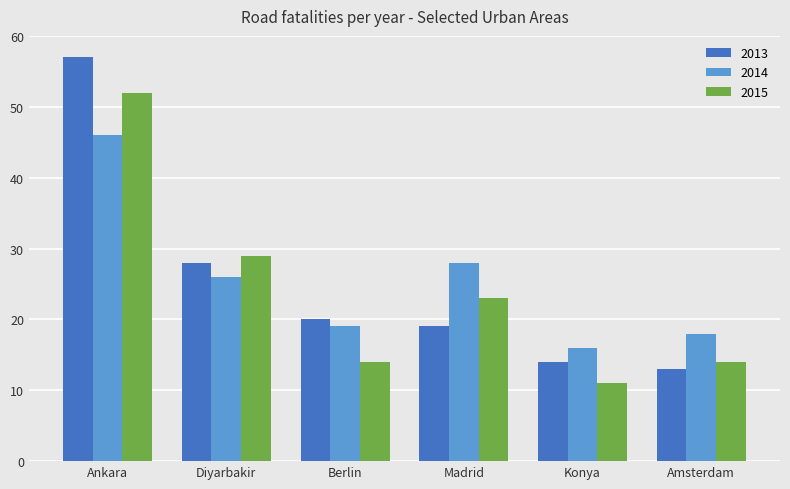

Reading left to right, transcribe all the data shown in this chart.

2013: 57	28	20	19	14	13
2014: 46	26	19	28	16	18
2015: 52	29	14	23	11	14